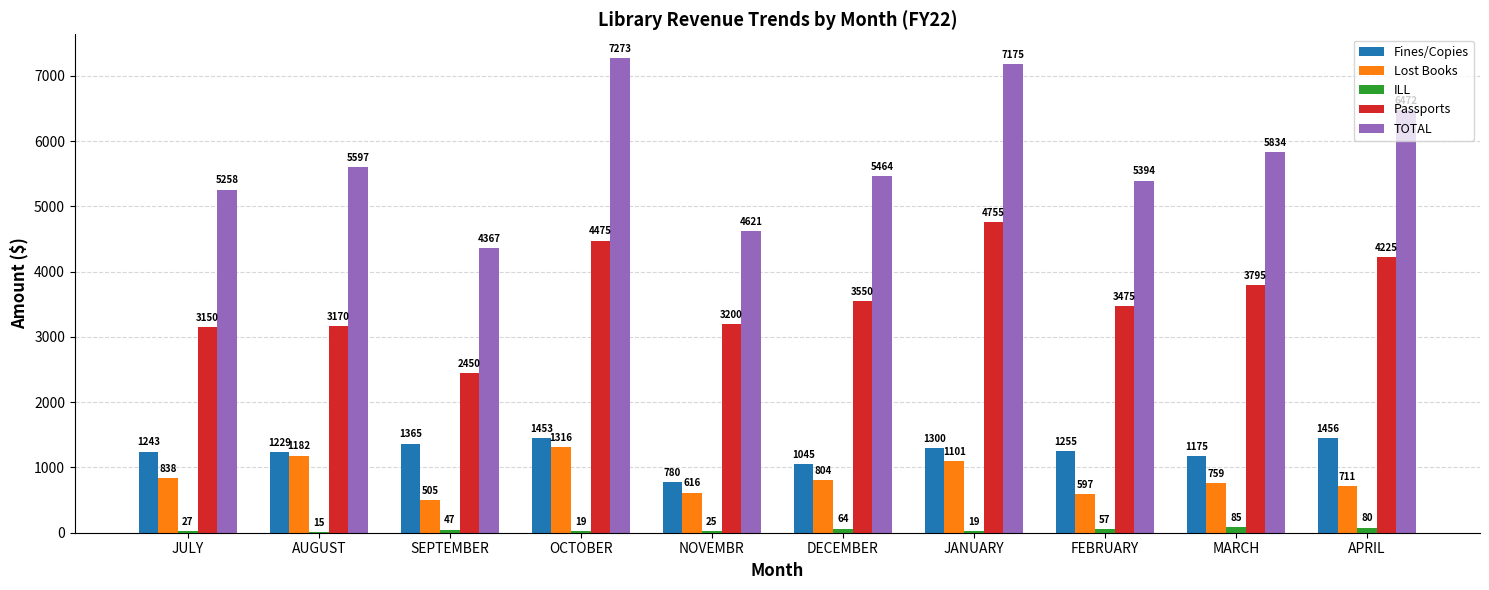

Between JANUARY and MARCH, which series saw the biggest shift?

TOTAL